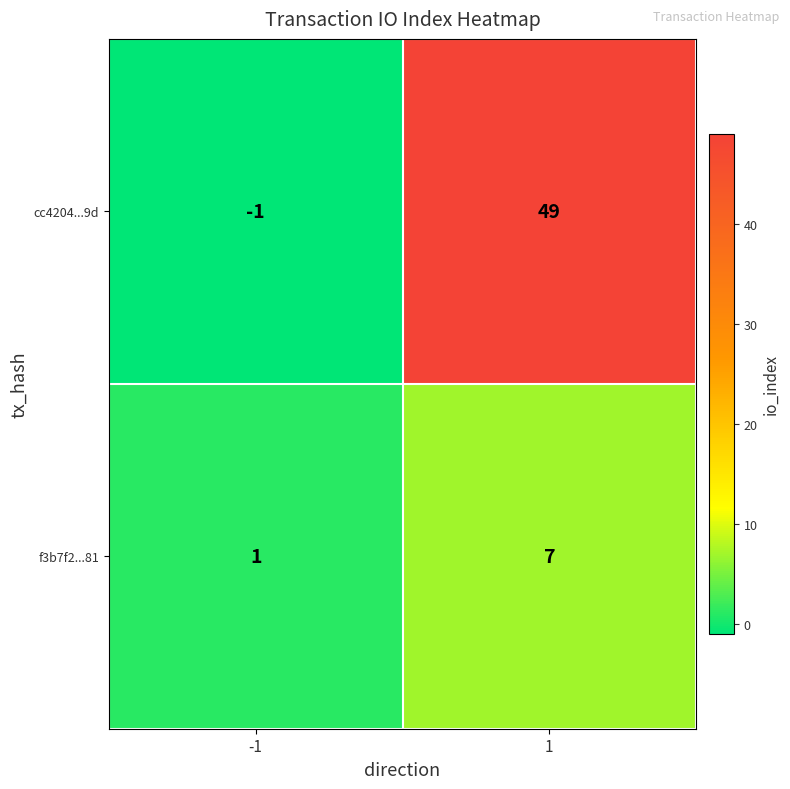

Is it true that cc4204...9d equals -2 at -1?

False